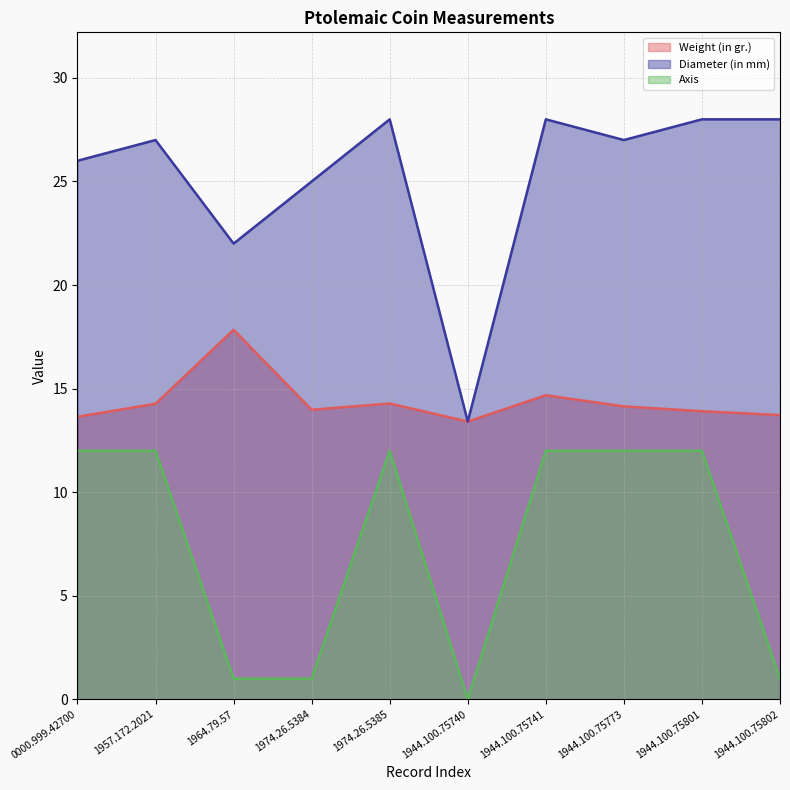

Which series has the widest spread of values?

Diameter (in mm)